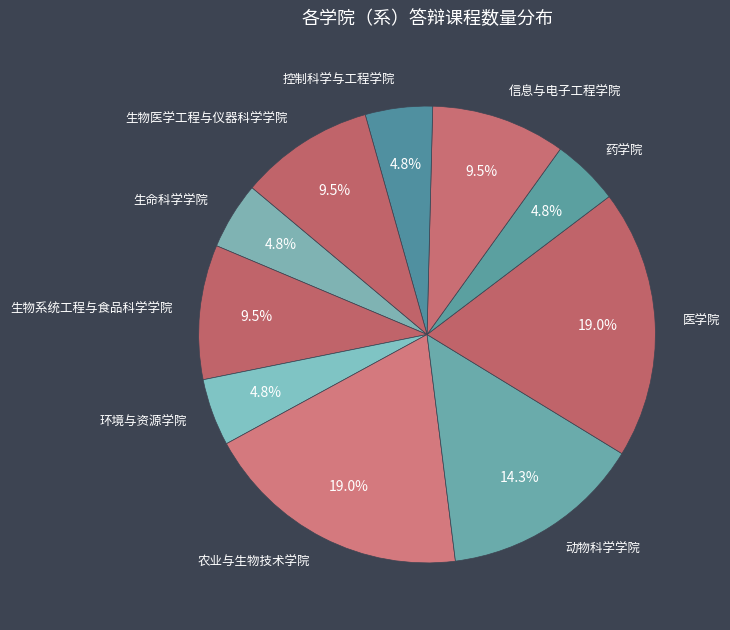

What percentage is NOT represented by 农业与生物技术学院?

81.0%